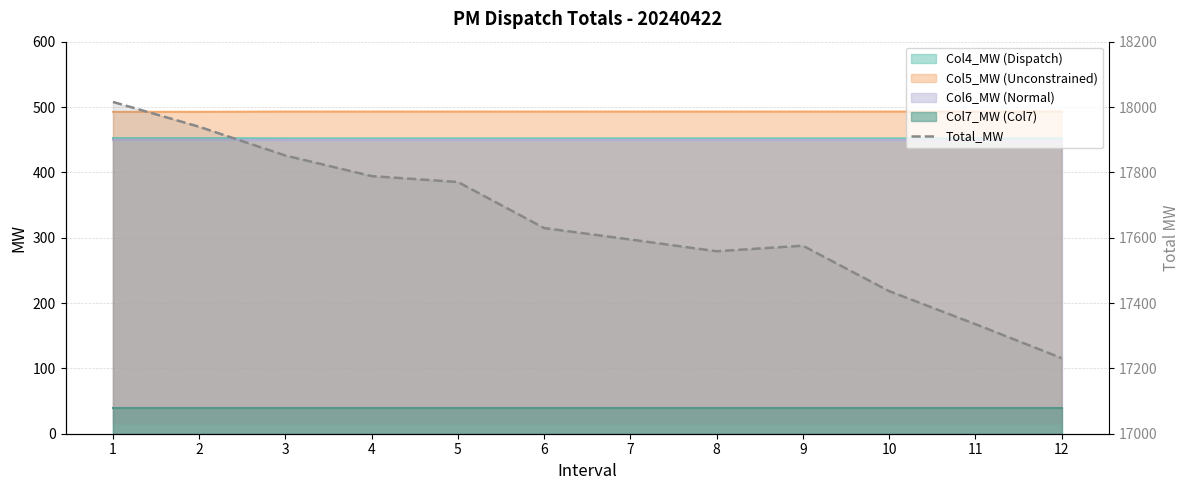

What is the change in value from 2 to 12?

-708.0